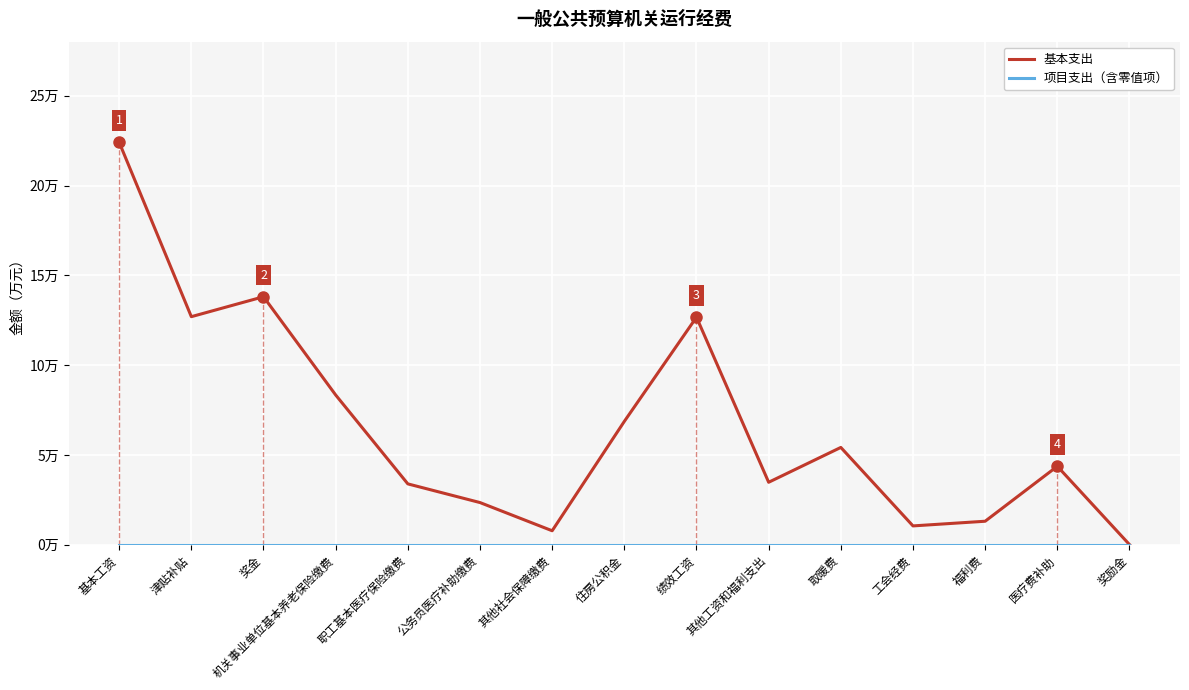

Count the number of categories in the chart.

15